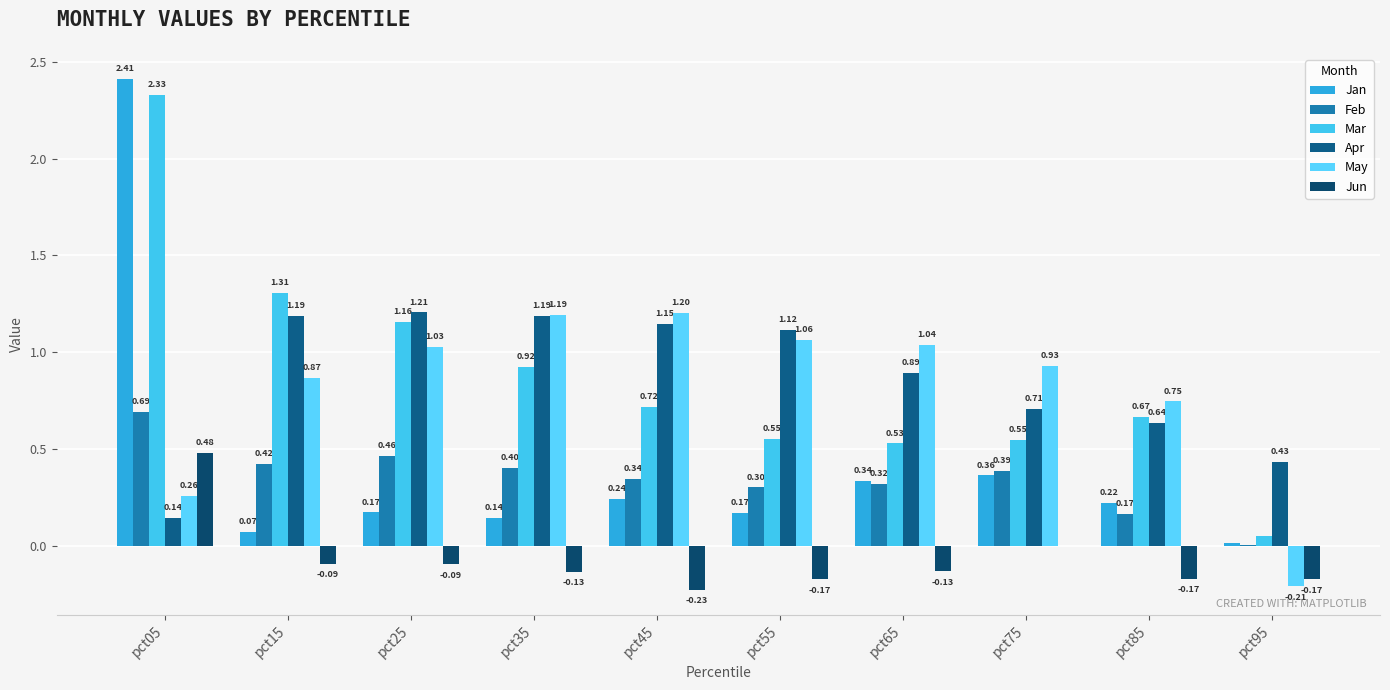

Does the chart contain stacked bars?

No